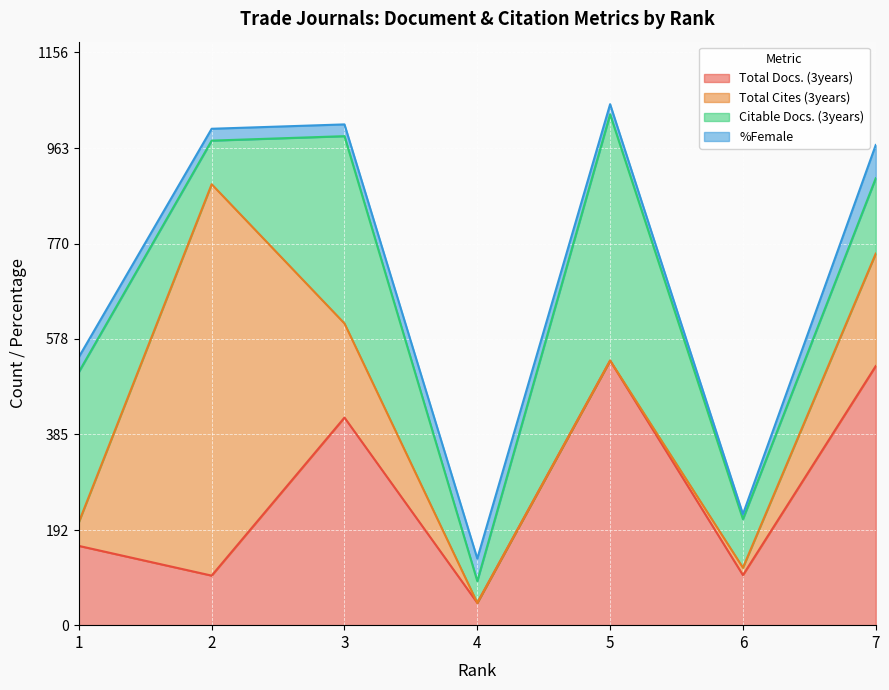

Where do Total Docs. (3years) and %Female first cross each other?

3 and 4